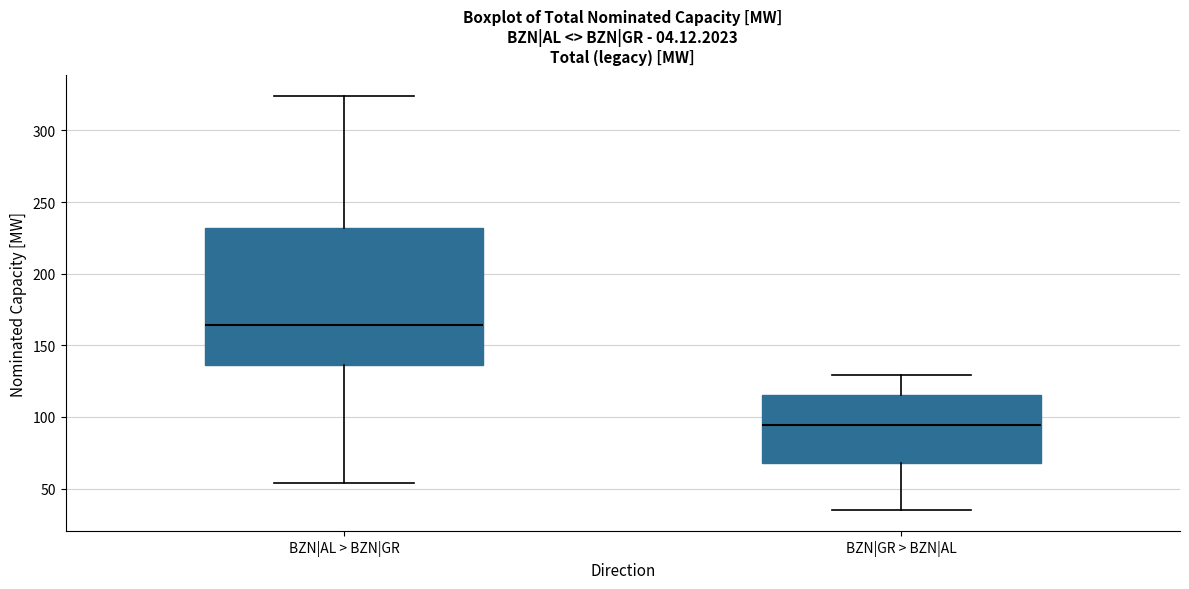

Which box's median line is the highest?

BZN|AL > BZN|GR